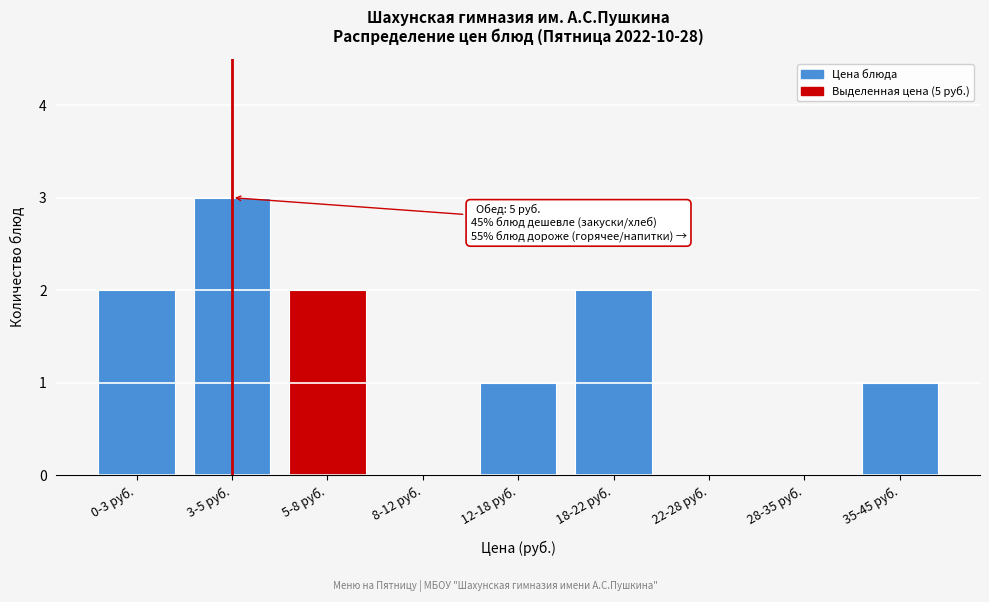

Reading left to right, transcribe all the data shown in this chart.

0-3 руб.=2	3-5 руб.=3	5-8 руб.=2	8-12 руб.=0	12-18 руб.=1	18-22 руб.=2	22-28 руб.=0	28-35 руб.=0	35-45 руб.=1